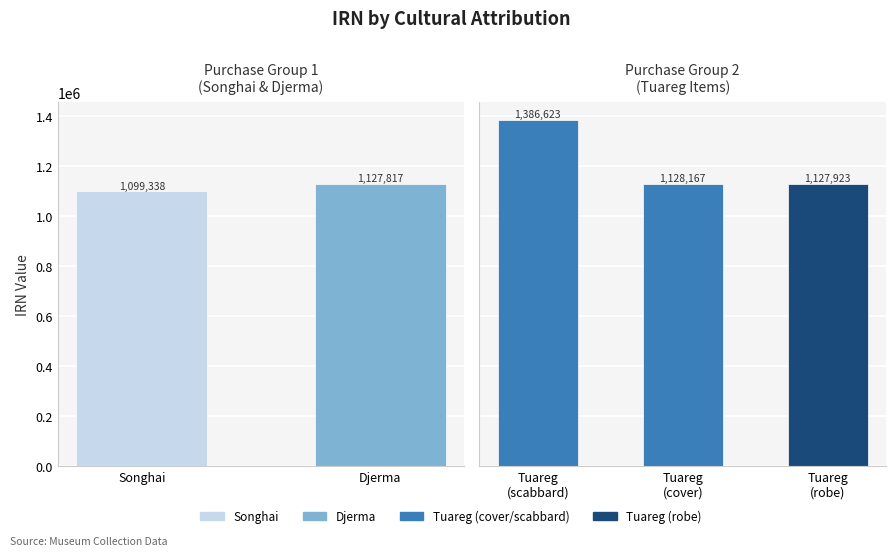

Rank the categories by value from lowest to highest.

Songhai, Djerma, Tuareg (robe), Tuareg (cover), Tuareg (scabbard)